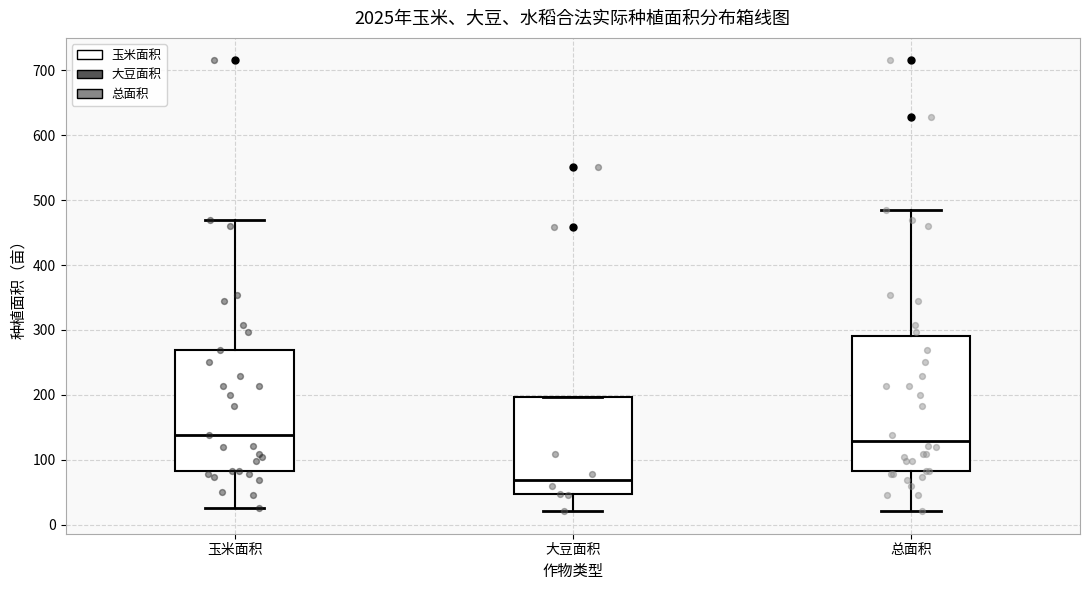

Reading left to right, read every box against the y-axis: the position of its median line, the range the box covers, and the ends of its whiskers. The values are not printed on the chart, so give them approximately, as read against the axis.

玉米面积: median 140, box 80 to 270, whiskers 30 to 470
大豆面积: median 70, box 50 to 200, whiskers 20 to 200
总面积: median 130, box 80 to 290, whiskers 20 to 480